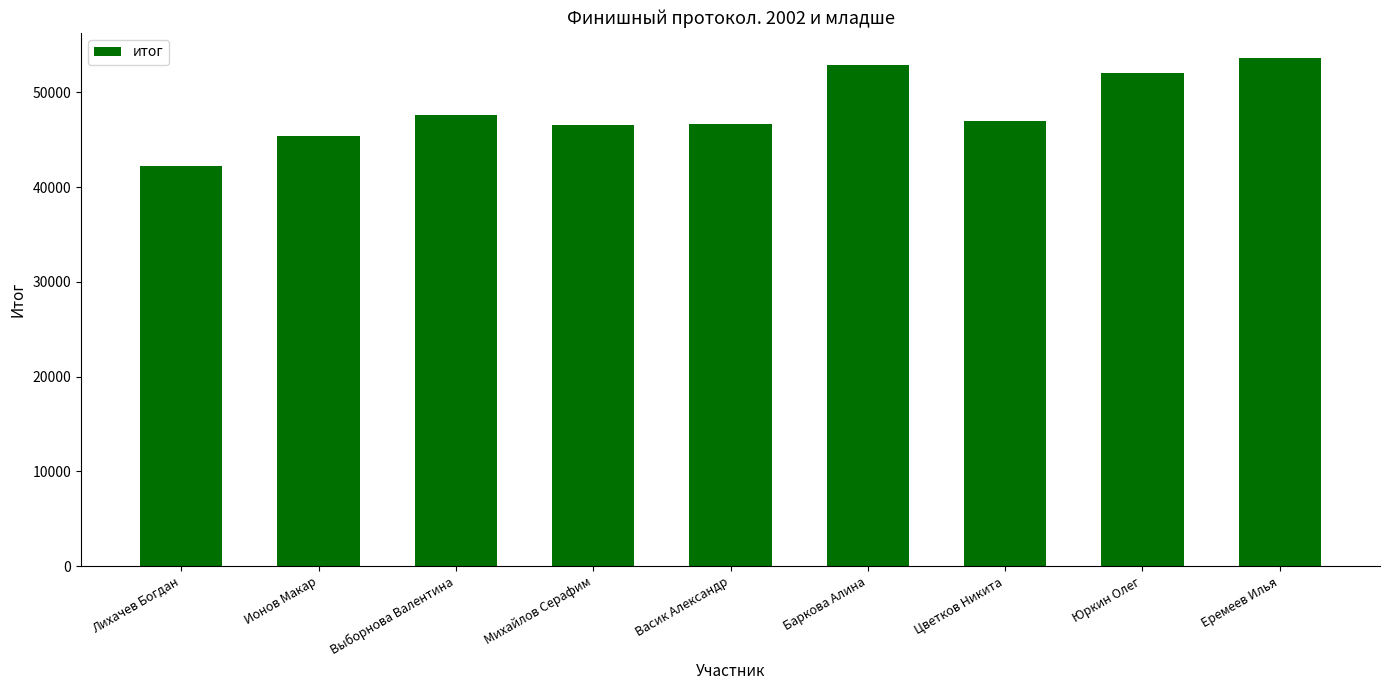

What is the sum of all values?

434000